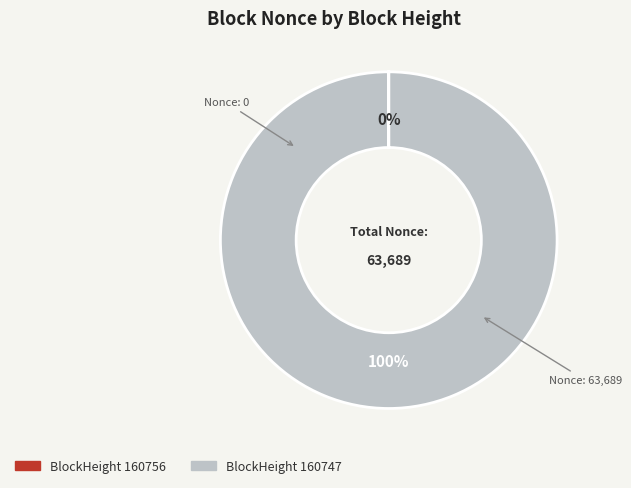

To the nearest percent, what is the average slice percentage?

50%